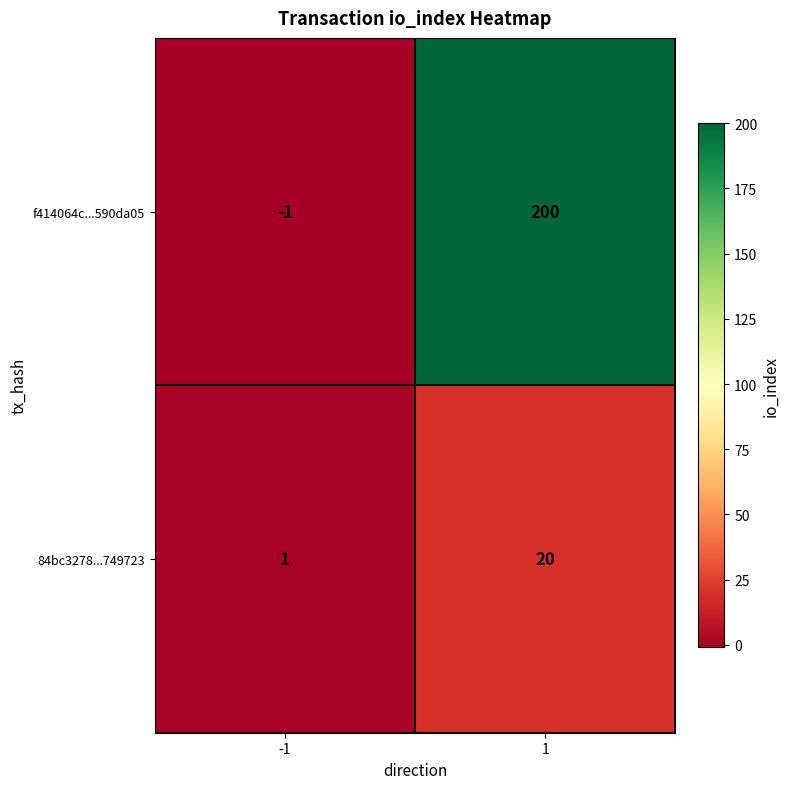

Reading left to right, transcribe all the data shown in this chart.

f414064c...590da05: -1=-1	1=200
84bc3278...749723: -1=1	1=20